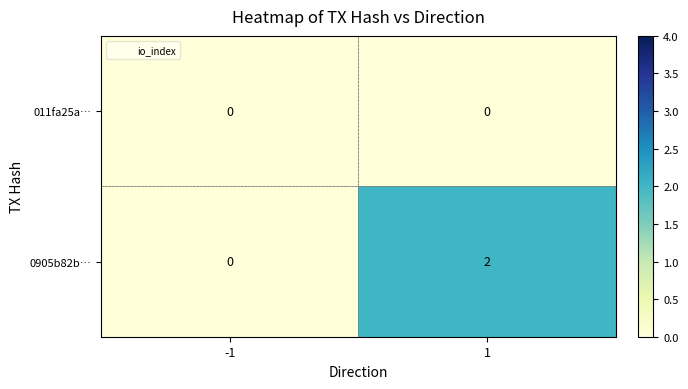

The 0905b82b… series shows 0 at -1. True or false?

True